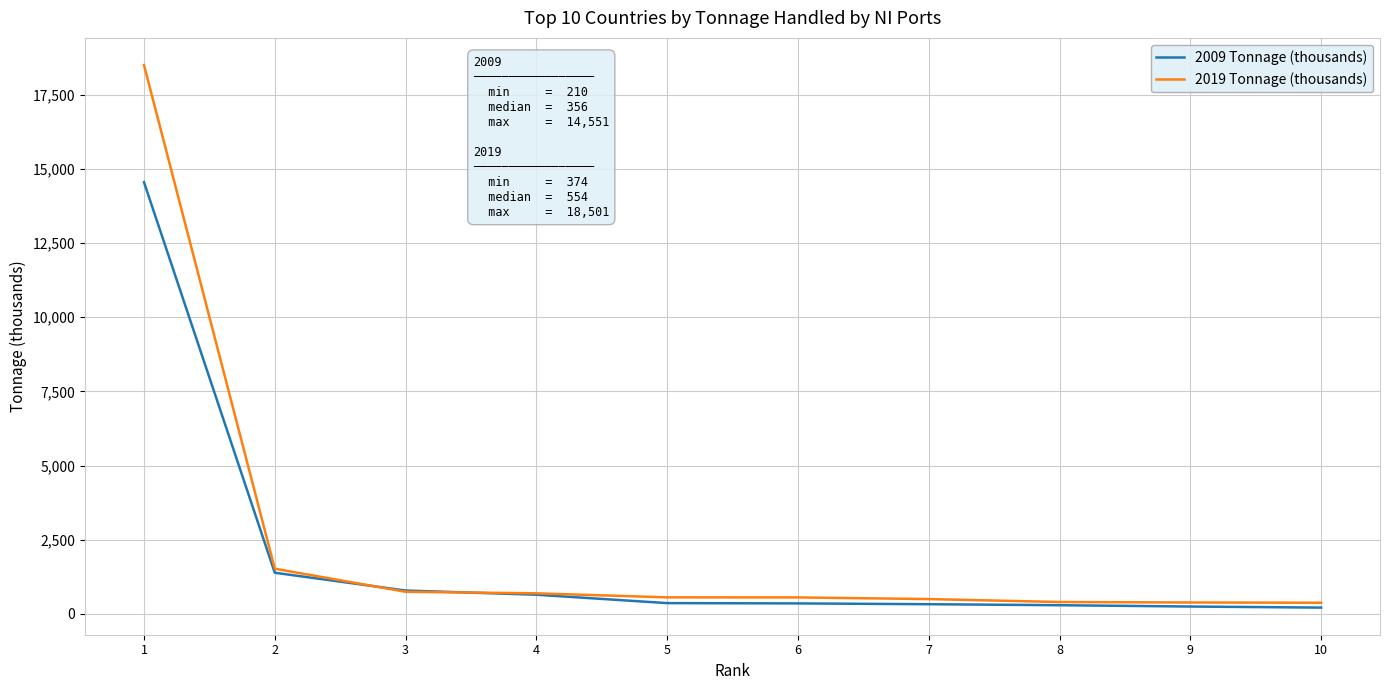

What is the average value of the 2009 Tonnage (thousands) series?

1915